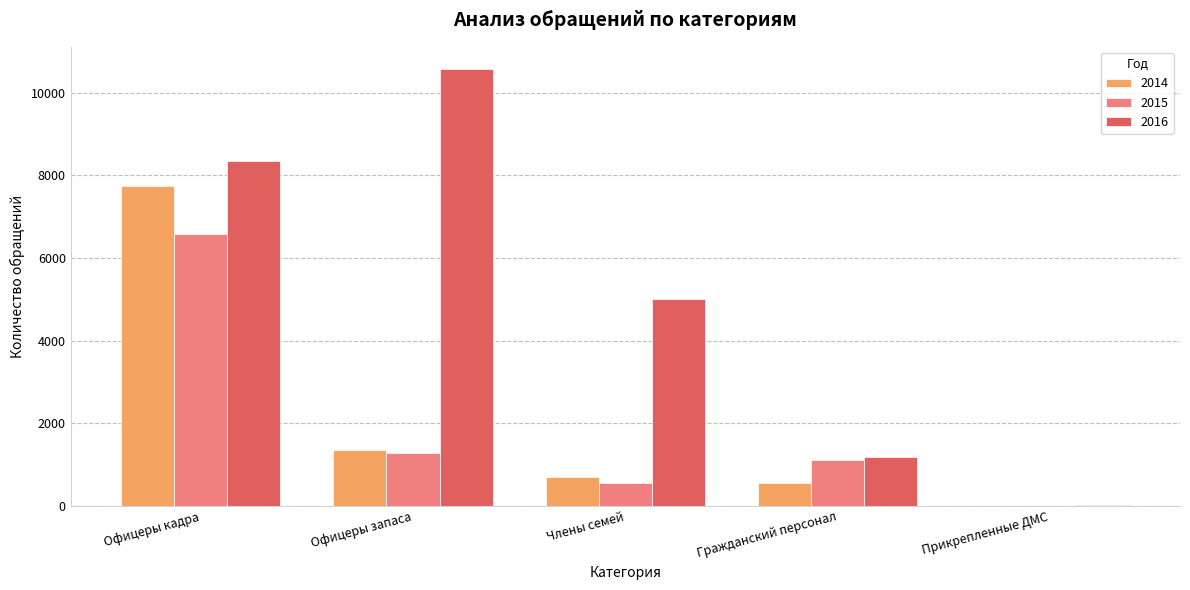

Are the bars grouped side by side (vs. stacked)?

Yes